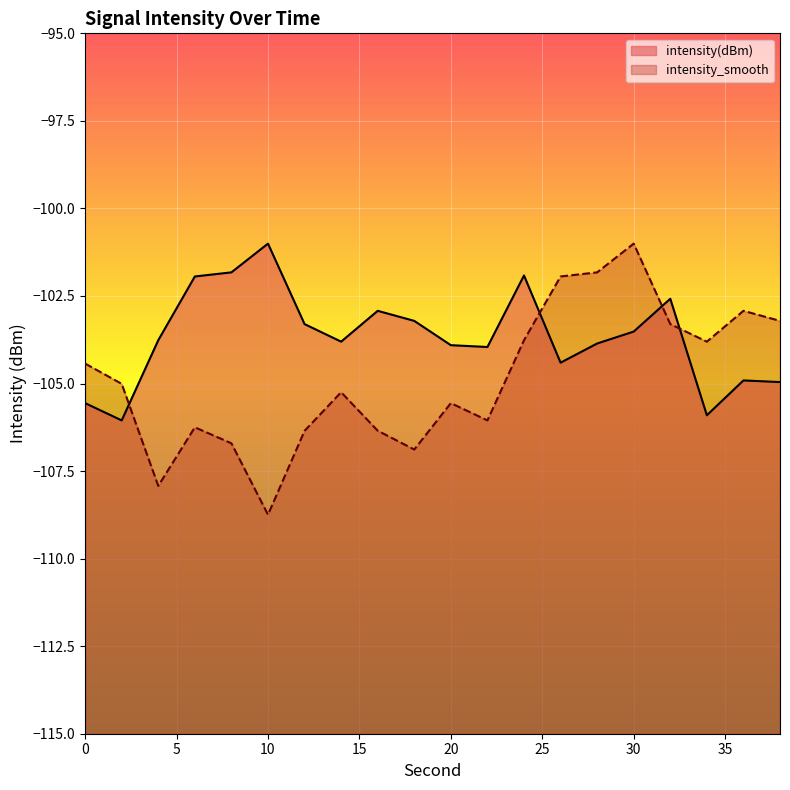

True or false: intensity_smooth and intensity(dBm) cross at least once.

True